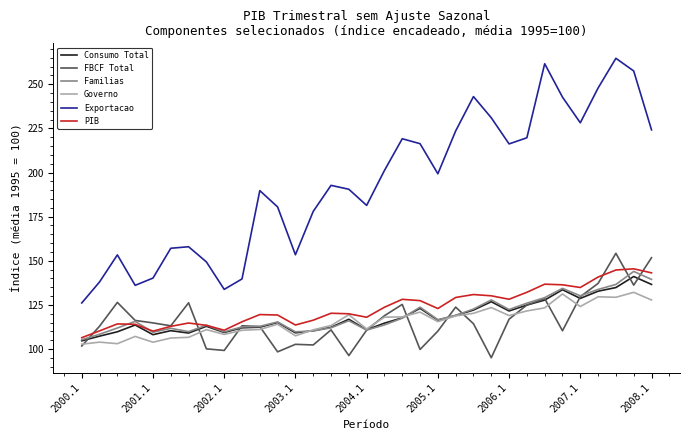

In PIB, how many points are higher than both neighbors (excluding endpoints)?

8